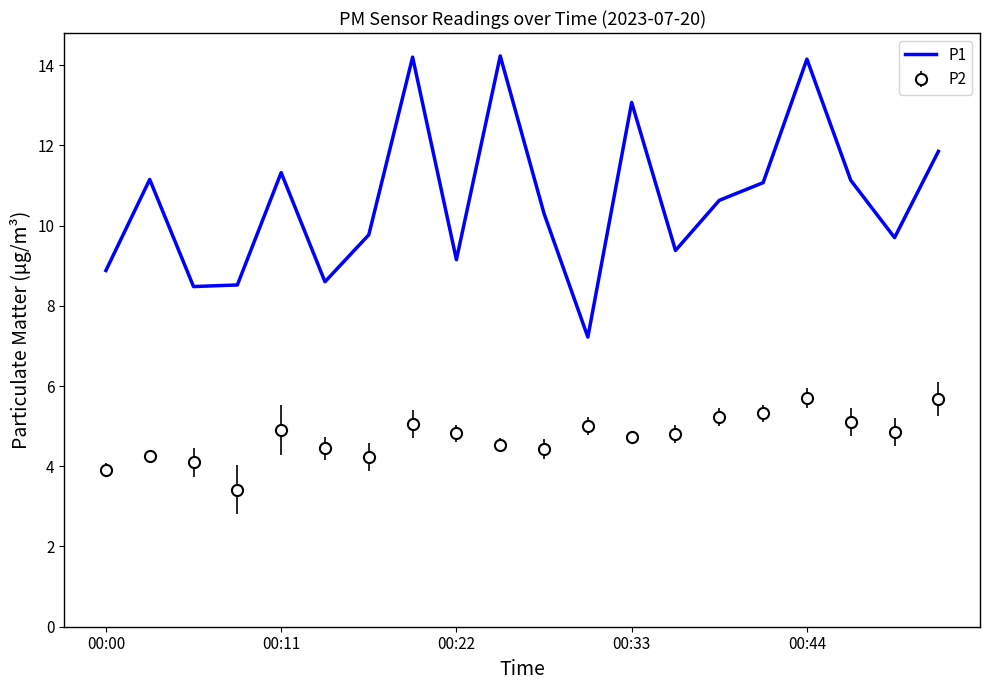

What is the lowest value of the P2 series?

3.4